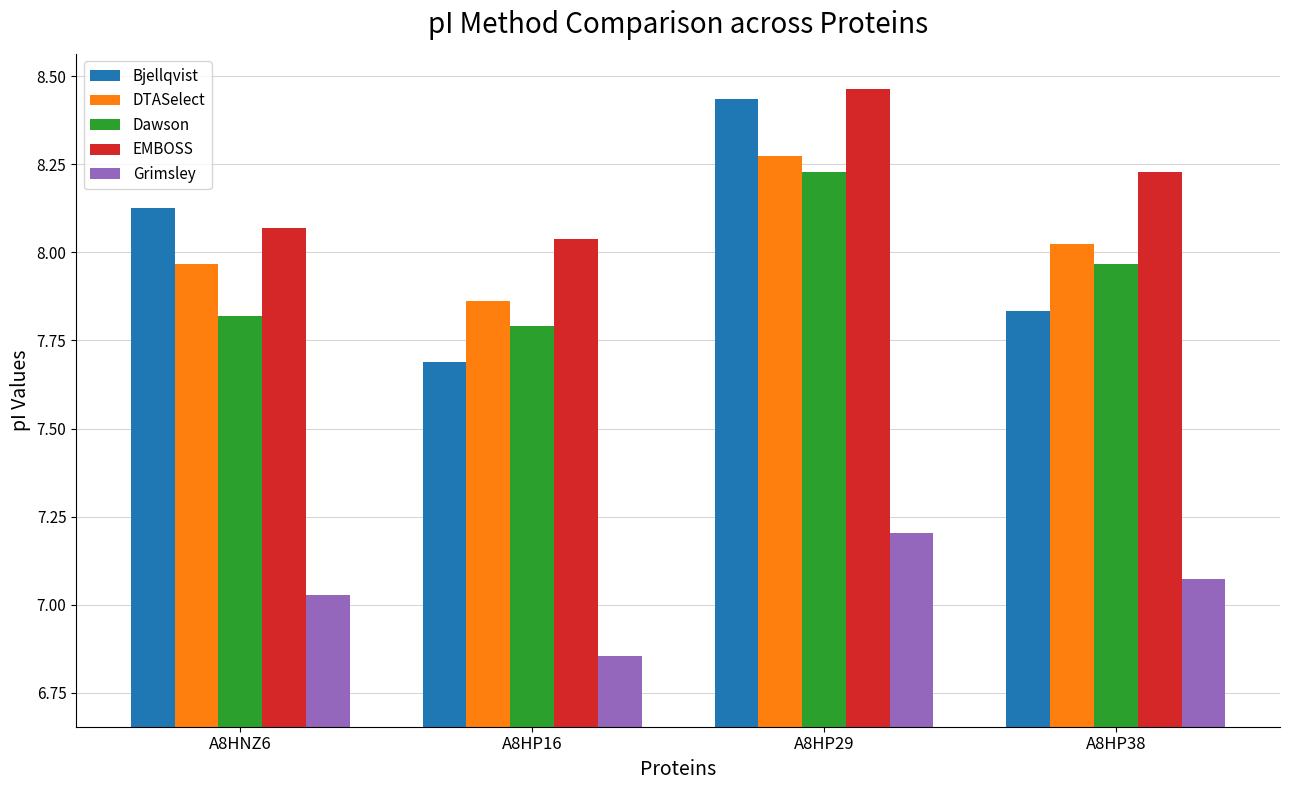

Between A8HP16 and A8HP29, which series saw the biggest shift?

Bjellqvist